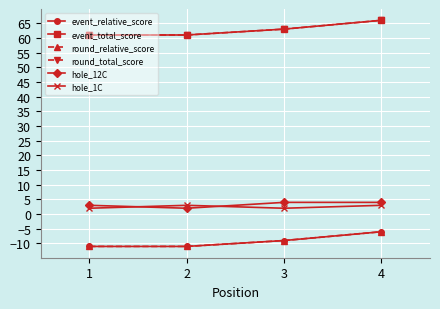

True or false: event_relative_score and hole_12C cross at least once.

False